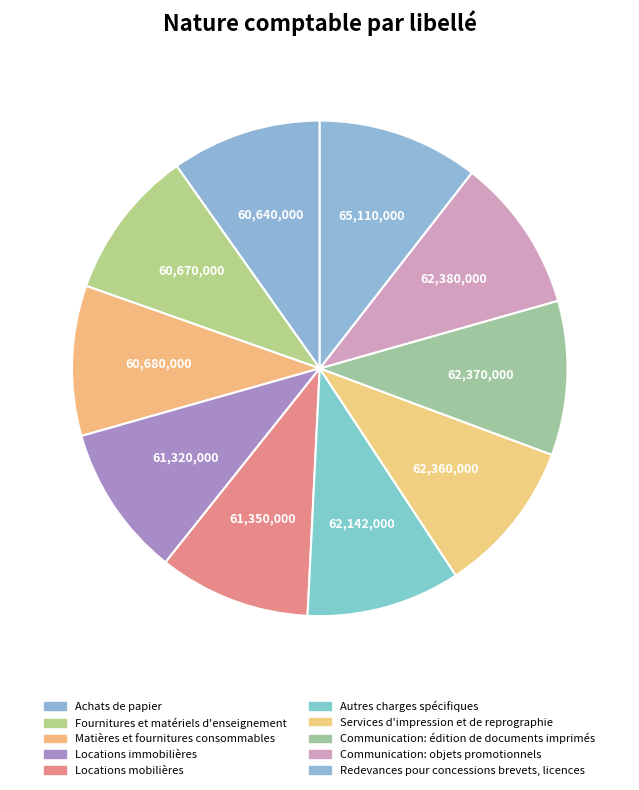

Approximately how many times larger is the value at Communication: édition de documents imprimés compared to Communication: objets promotionnels?

1.0